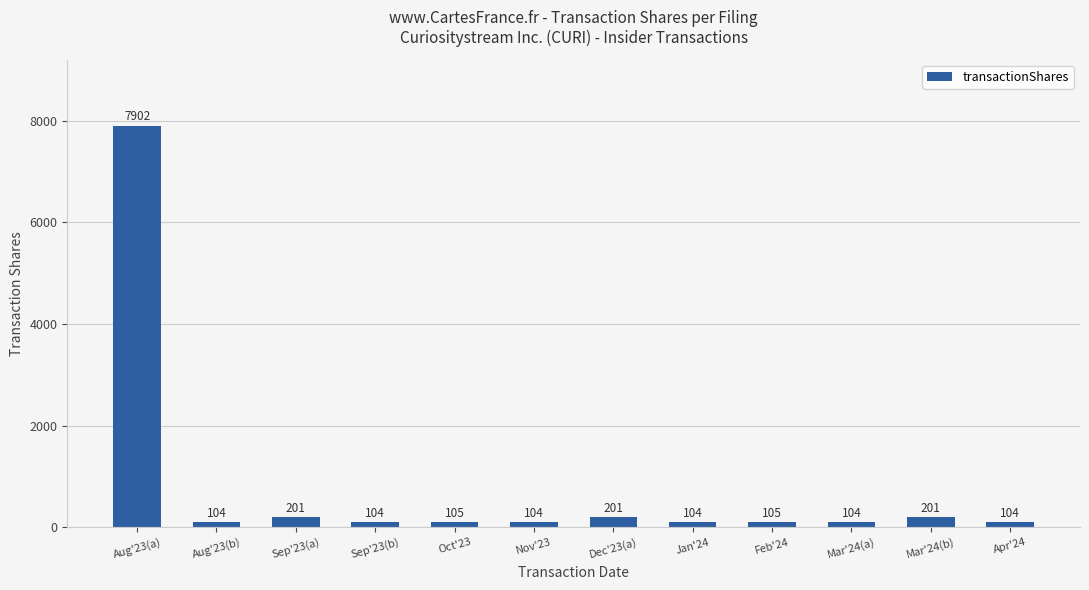

Read the value at Oct'23, to the nearest 50.

100